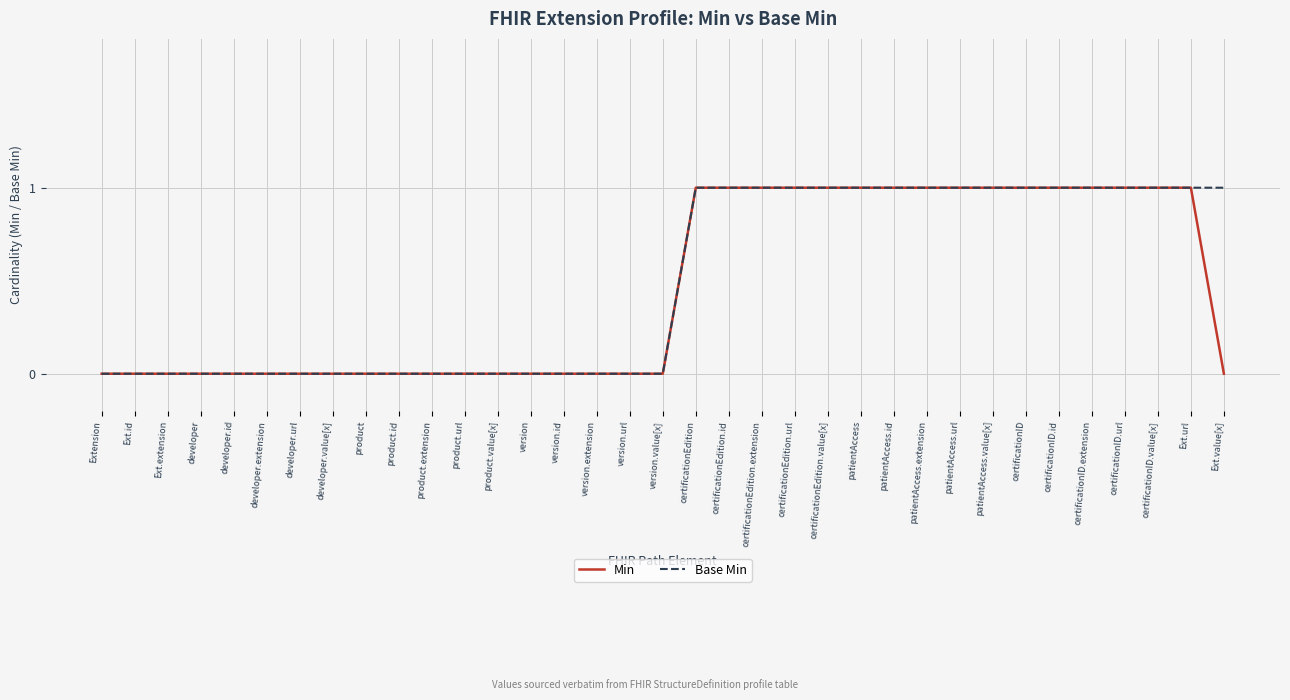

Which series has the largest total across all categories?

Base Min